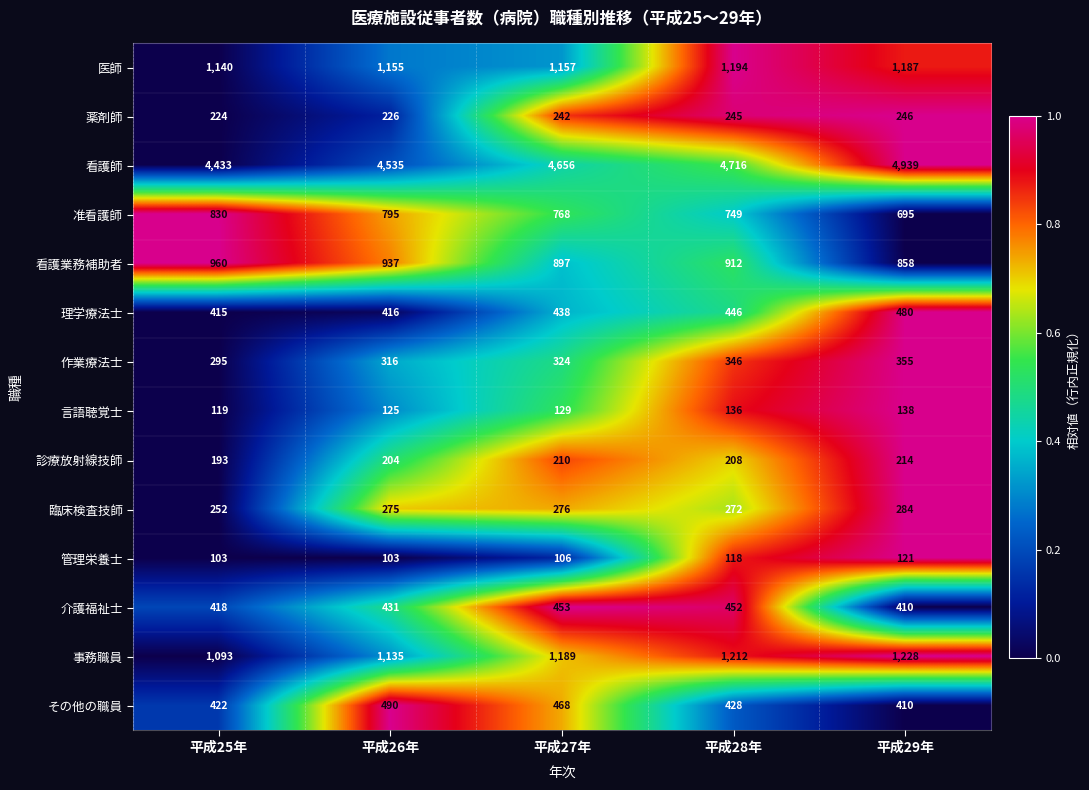

List the series in order of their peak value, highest first.

看護師, 事務職員, 医師, 看護業務補助者, 准看護師, その他の職員, 理学療法士, 介護福祉士, 作業療法士, 臨床検査技師, 薬剤師, 診療放射線技師, 言語聴覚士, 管理栄養士